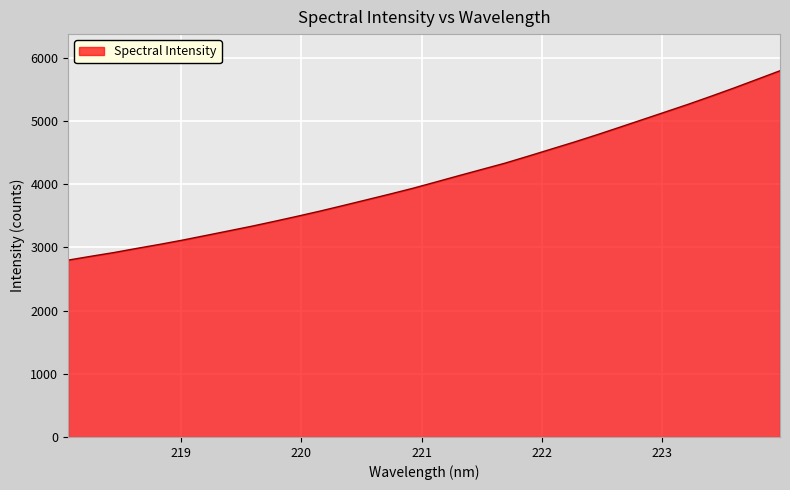

What is the minimum value shown in the chart?

2799.7